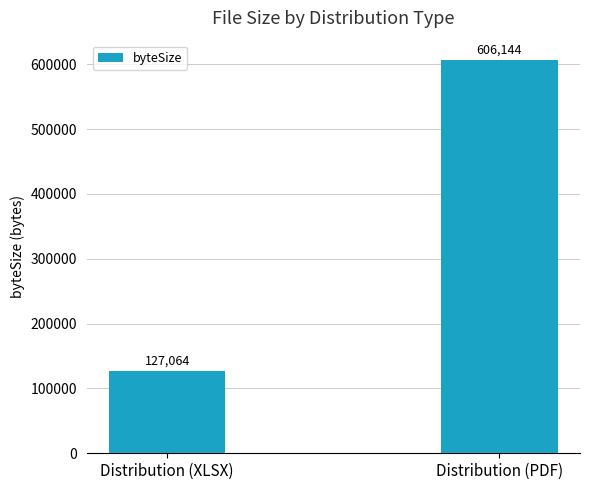

Which label corresponds to the largest value in the chart?

Distribution (PDF)